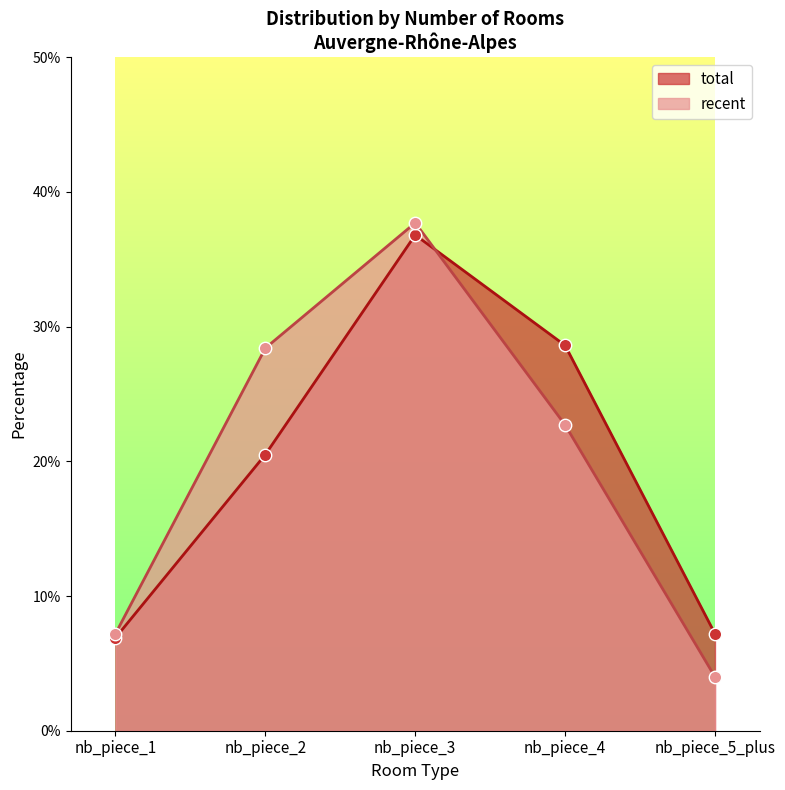

What are all the series names shown in the legend?

total, recent